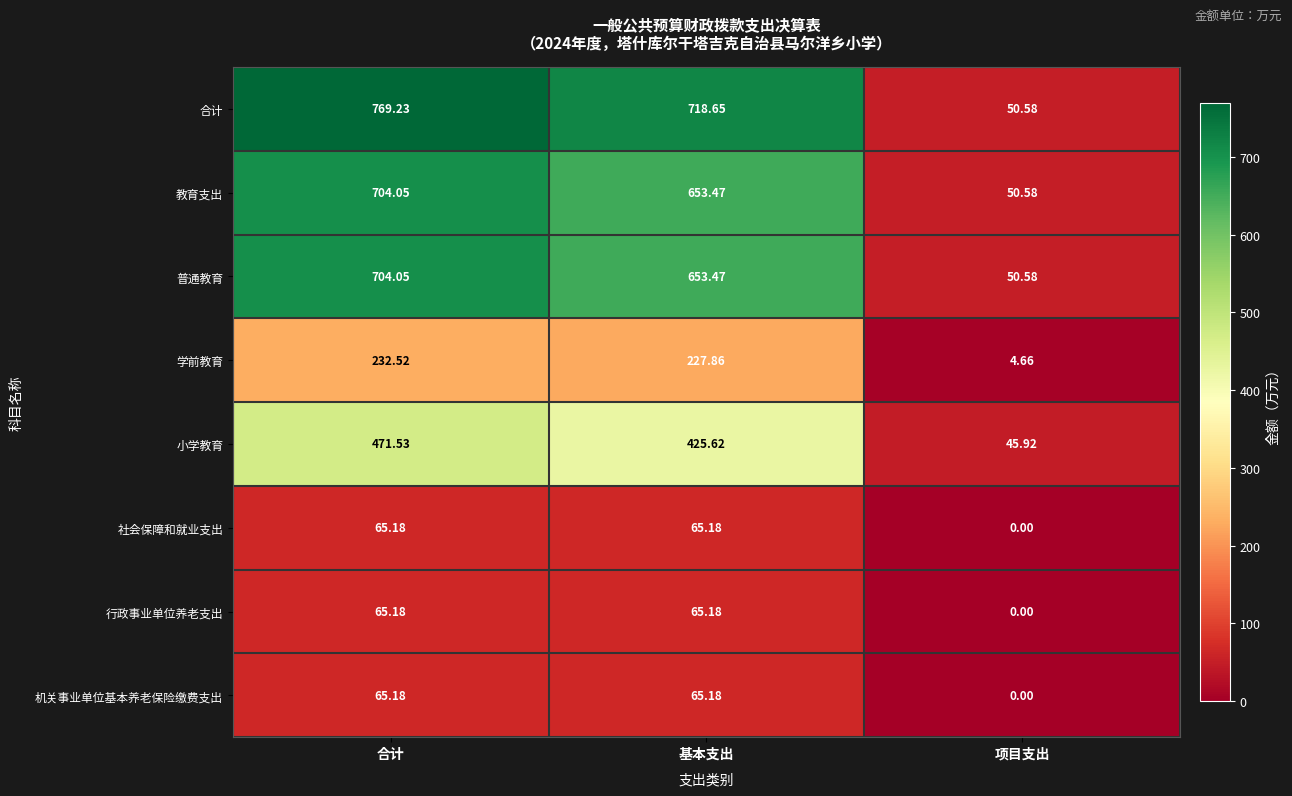

Where does the 社会保障和就业支出 series first go above 65?

合计